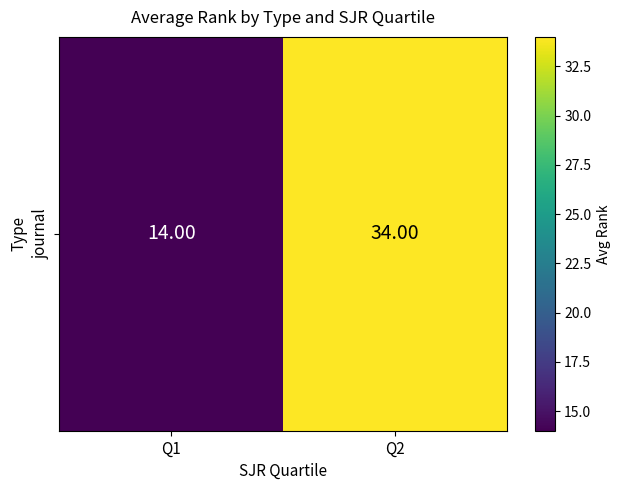

Reading right to left, what are all the values shown in this chart?

34	14